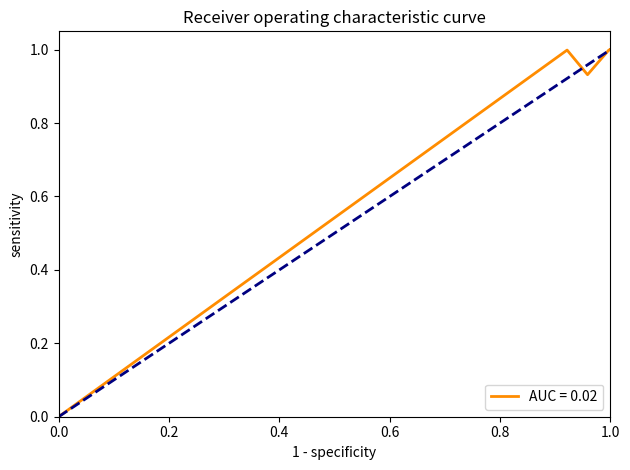

What is the sum of all values?

7.9